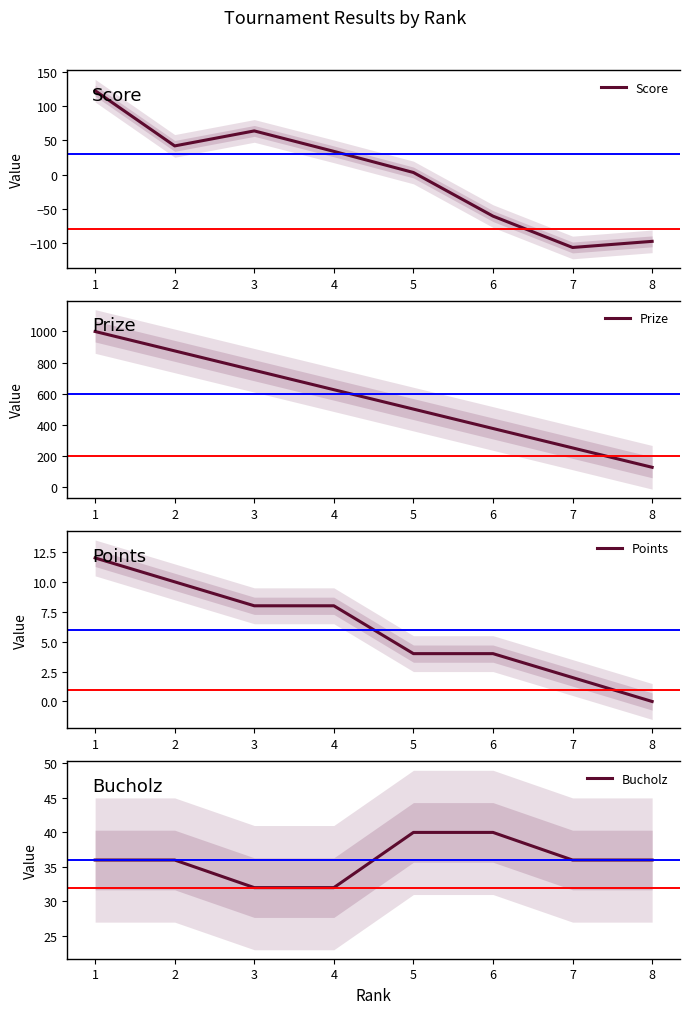

True or false: Points has a value of 4 at 5.

True